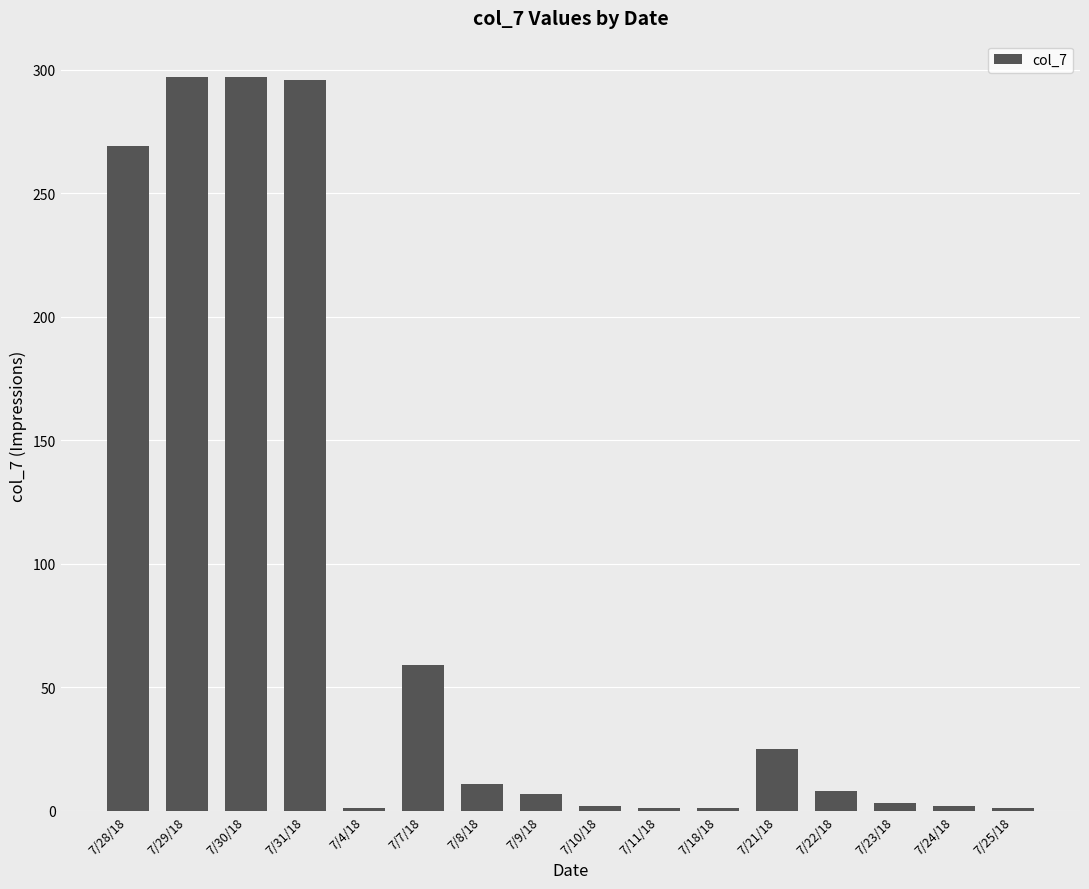

What is the greatest value displayed?

297